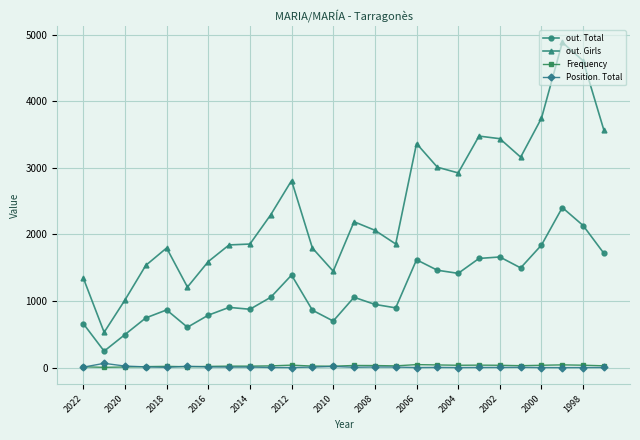

Does the chart have visible grid lines?

Yes